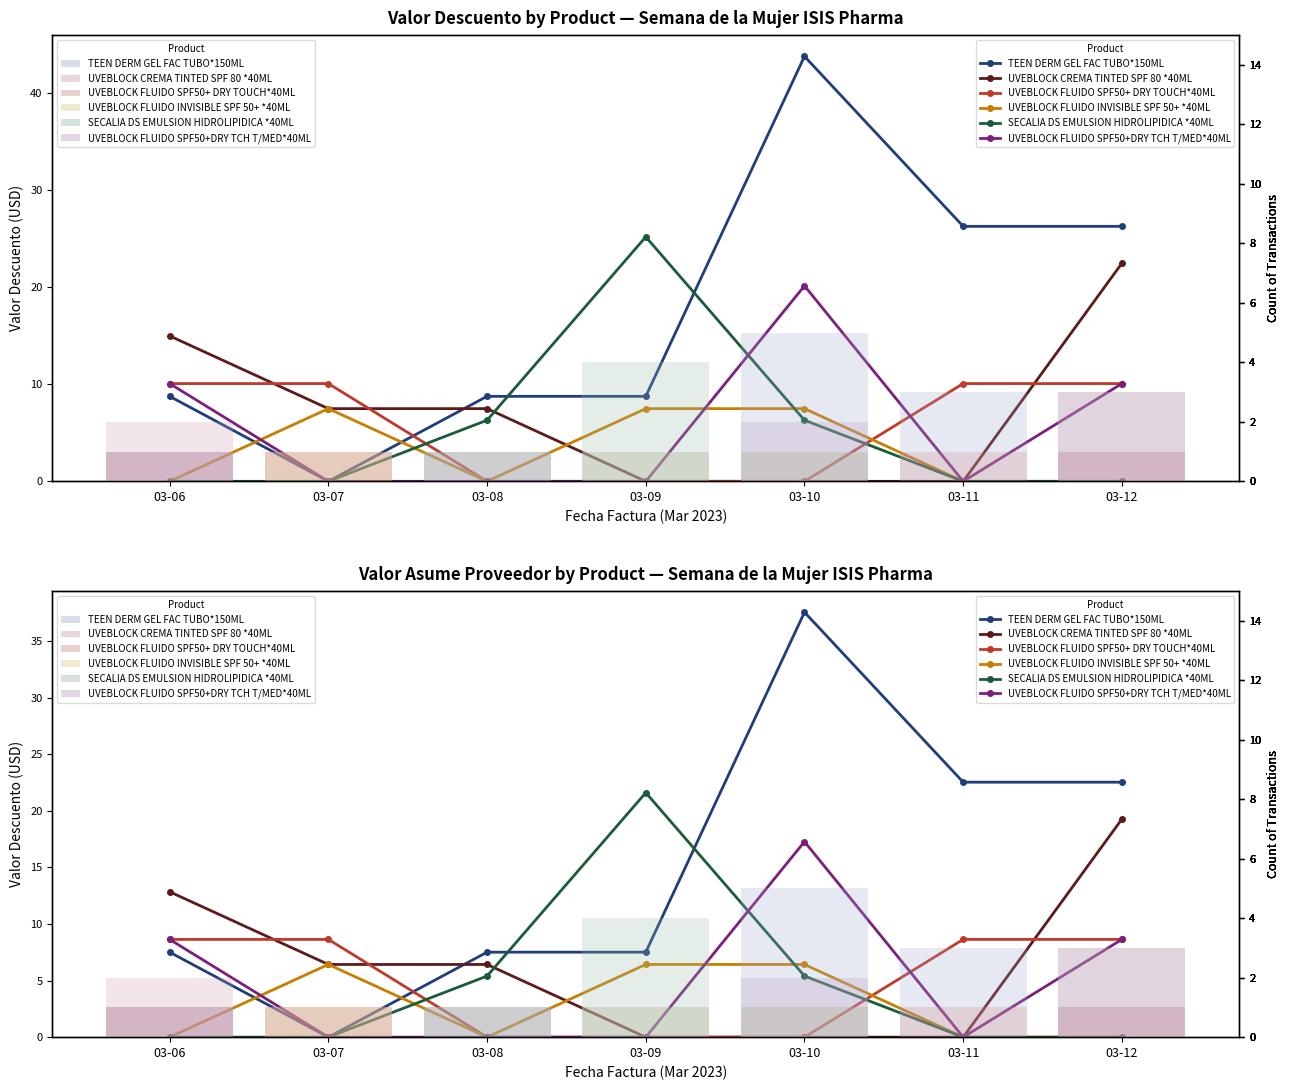

What are all the series names shown in the legend?

TEEN DERM GEL FAC TUBO*150ML, UVEBLOCK CREMA TINTED SPF 80 *40ML, UVEBLOCK FLUIDO SPF50+ DRY TOUCH*40ML, UVEBLOCK FLUIDO INVISIBLE SPF 50+ *40ML, SECALIA DS EMULSION HIDROLIPIDICA *40ML, UVEBLOCK FLUIDO SPF50+DRY TCH T/MED*40ML